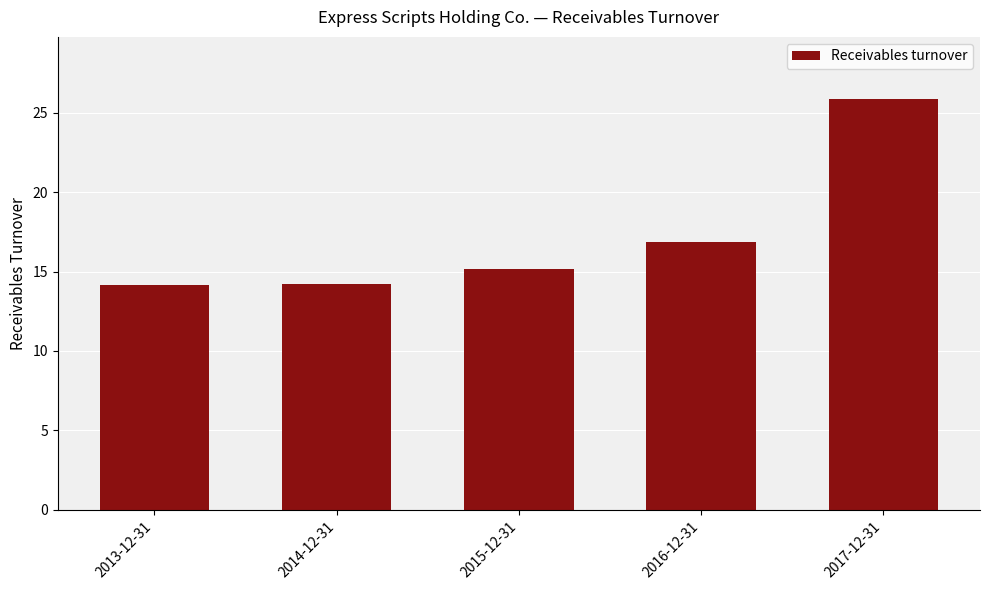

What is the approximate value at 2016-12-31?

16.9